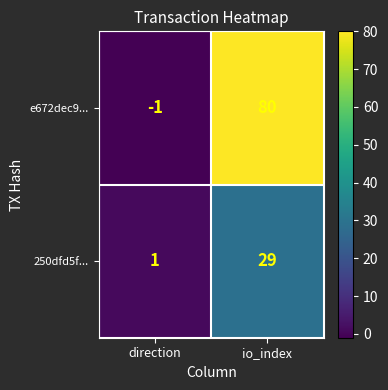

Where is e672dec9... nearest to the value 39?

direction